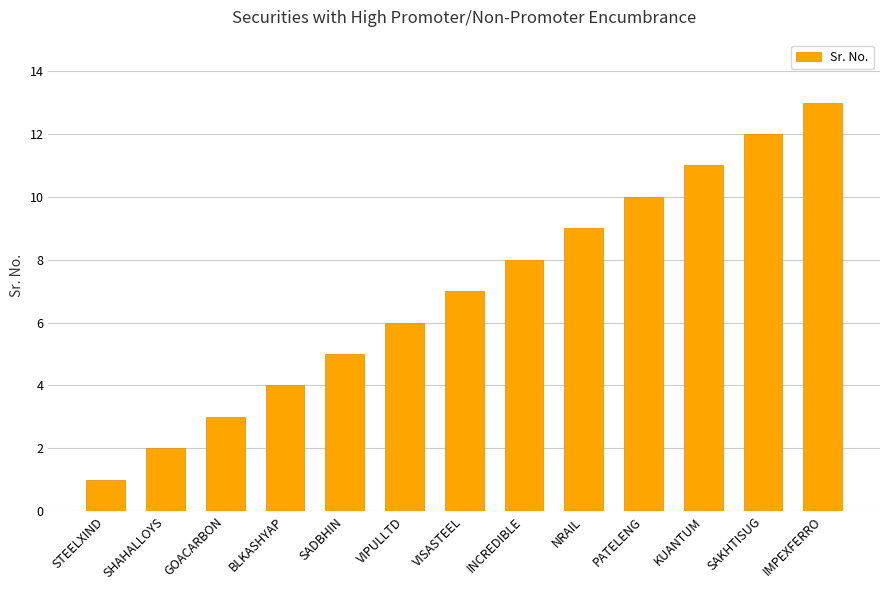

What value does the data have at IMPEXFERRO?

13